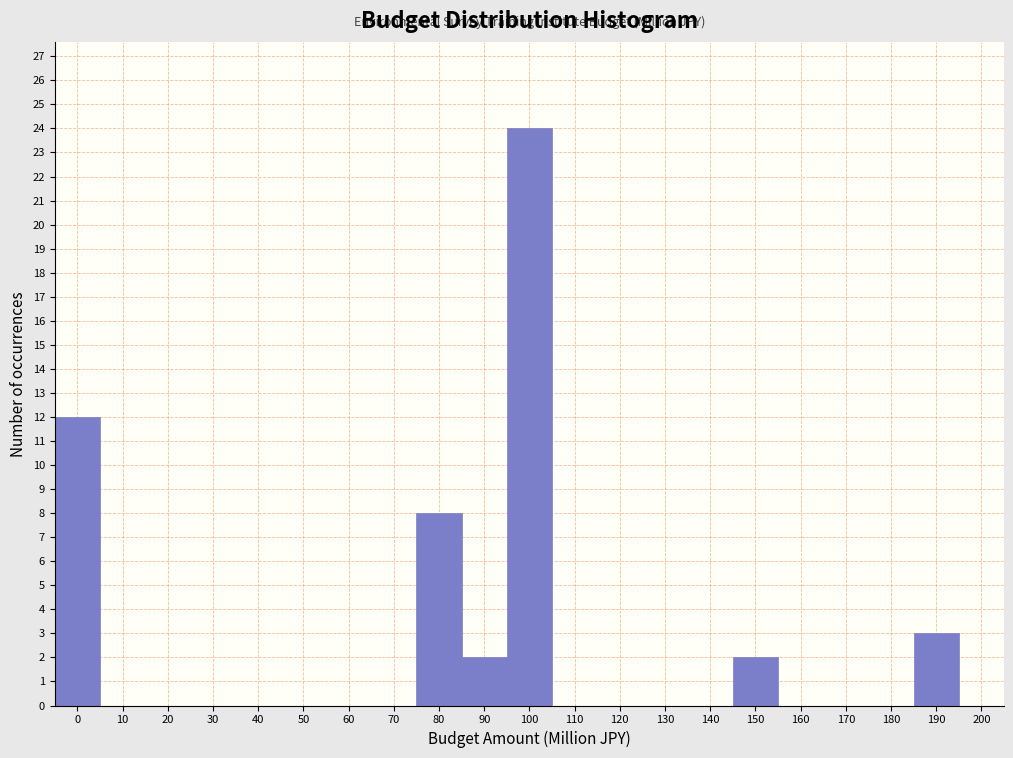

Reading left to right, transcribe all the data shown in this chart.

0=12	10=0	20=0	30=0	40=0	50=0	60=0	70=0	80=8	90=2	100=24	110=0	120=0	130=0	140=0	150=2	160=0	170=0	180=0	190=3	200=0